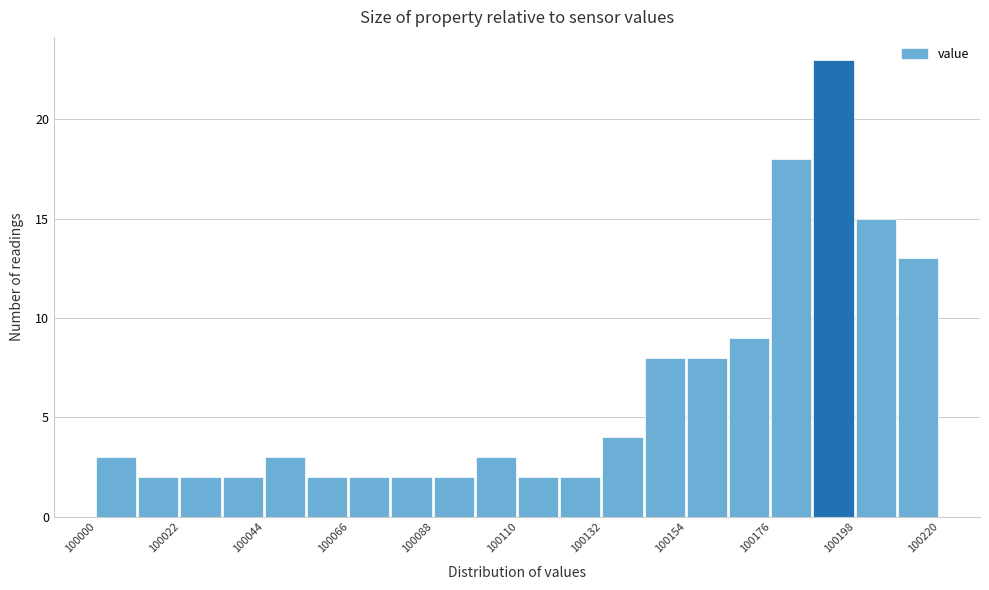

Around what value on the x-axis is the tallest bar? Give the approximate position of its centre, as read against the axis.

100195